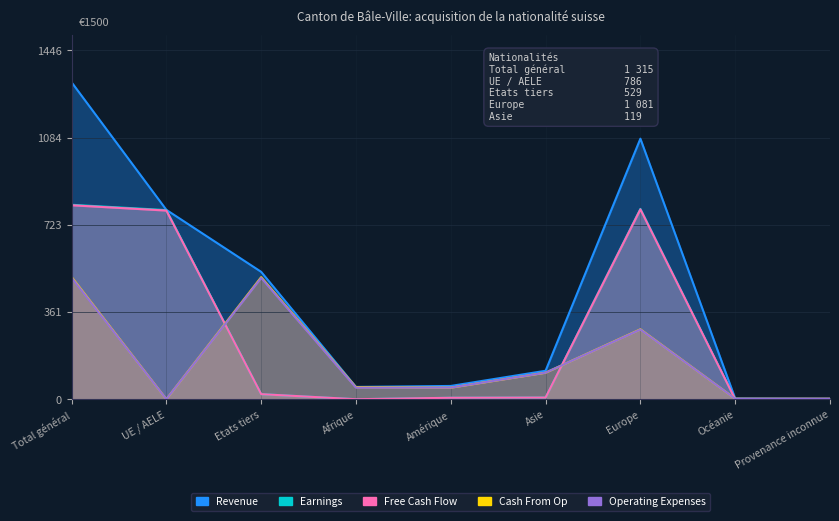

What is the maximum value shown in the chart?

1315